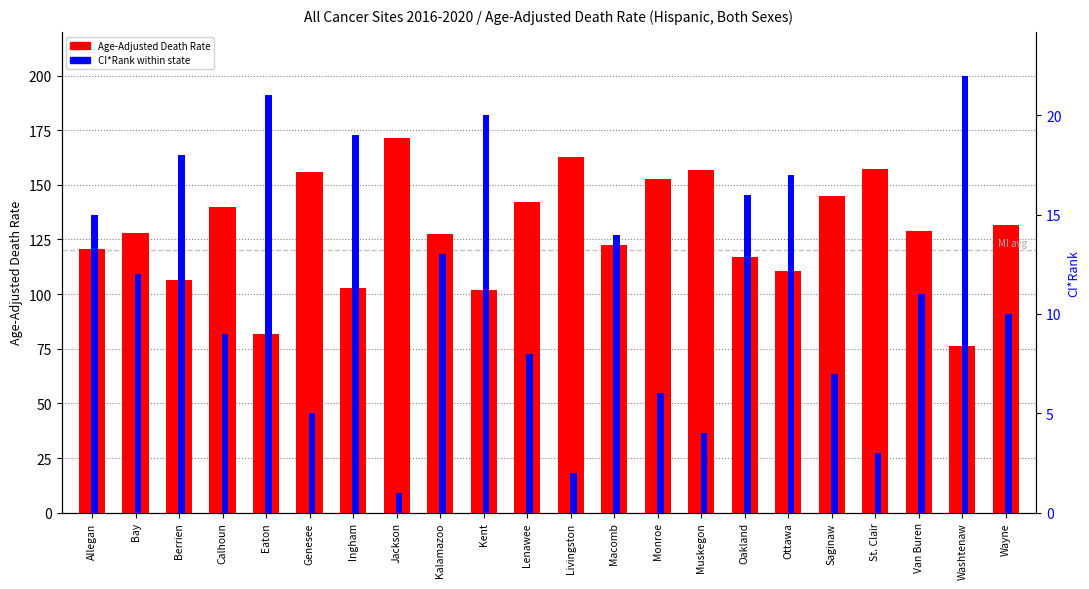

How many values in the Age-Adjusted Death Rate series exceed 129?

10